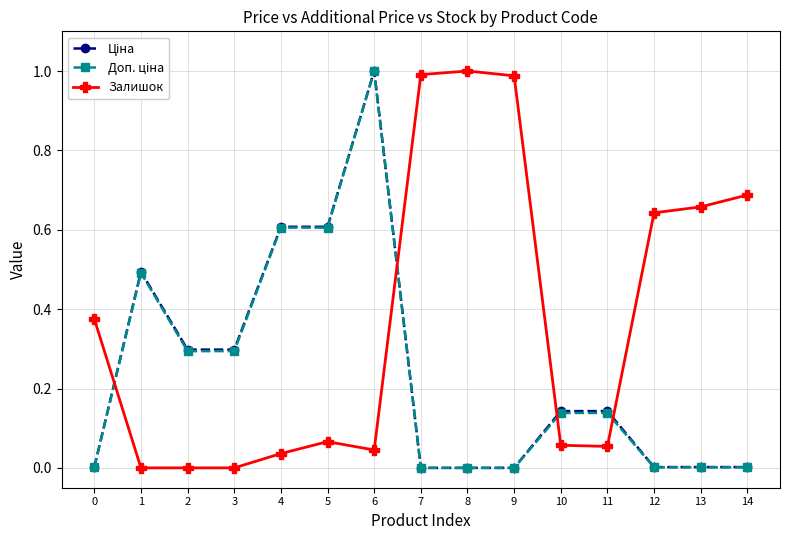

At which category is the sum across all series the highest?

6